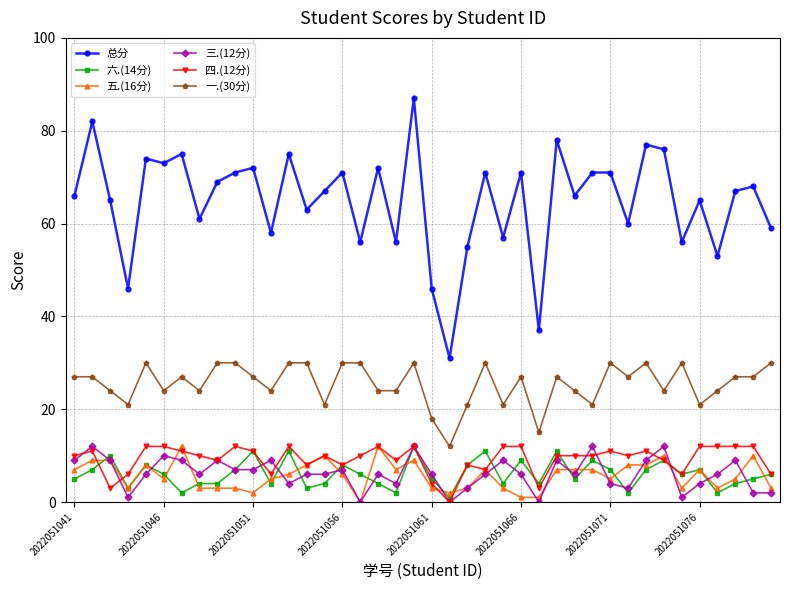

What is the average value of the 总分 series?

65